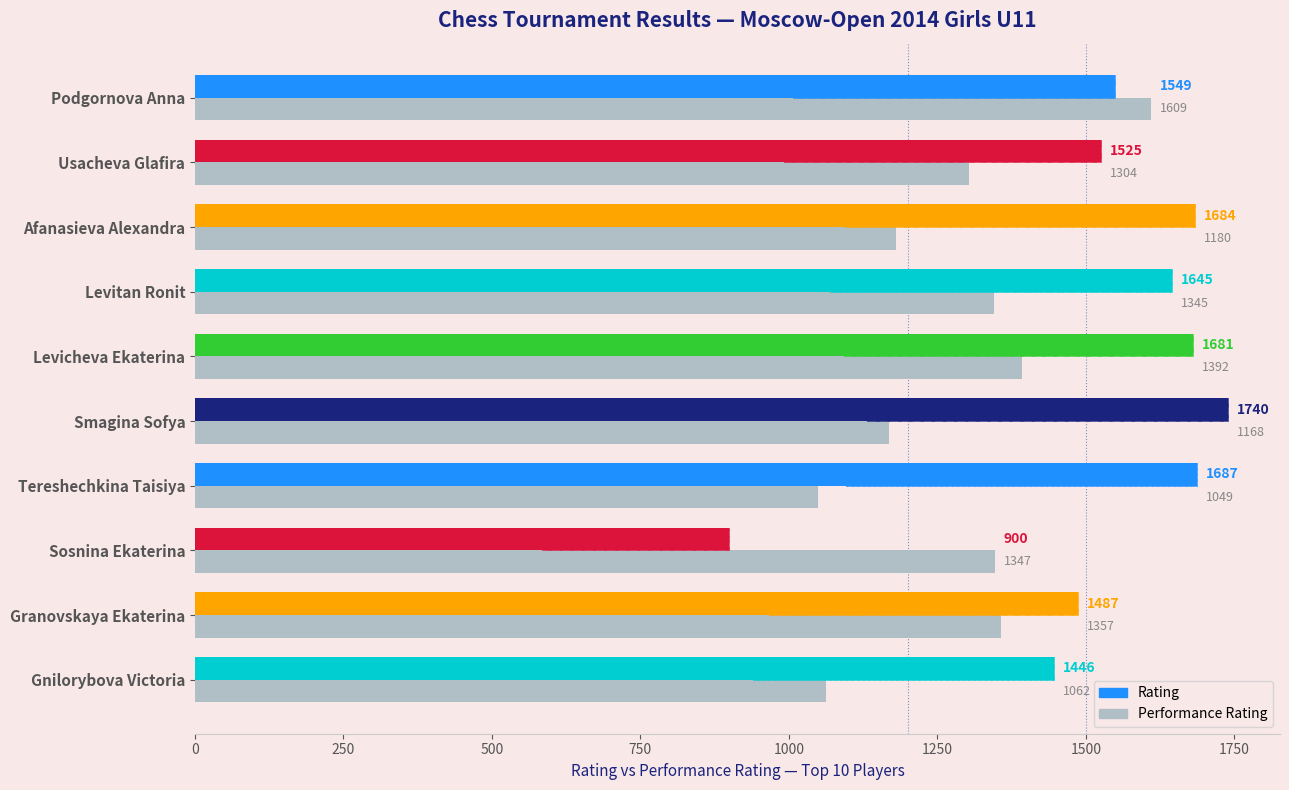

Which series has the largest range (max minus min)?

Rating